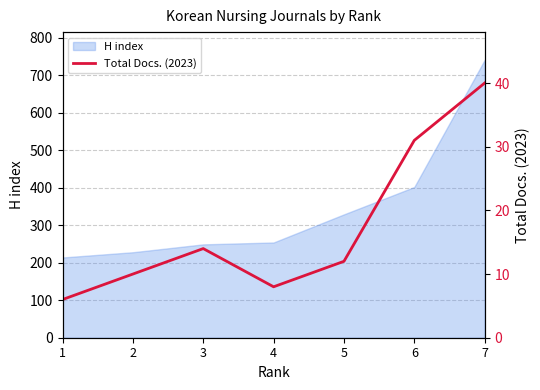

What is the maximum value for H index?

741